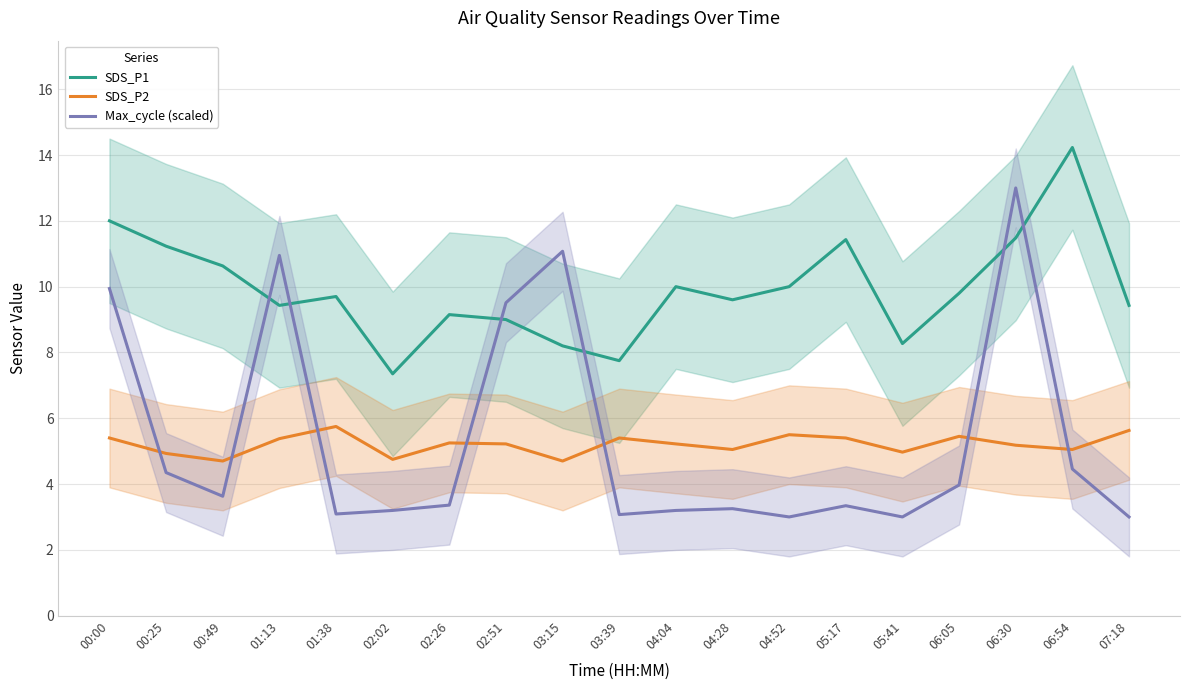

At which category does SDS_P2 reach its first local peak?

01:38